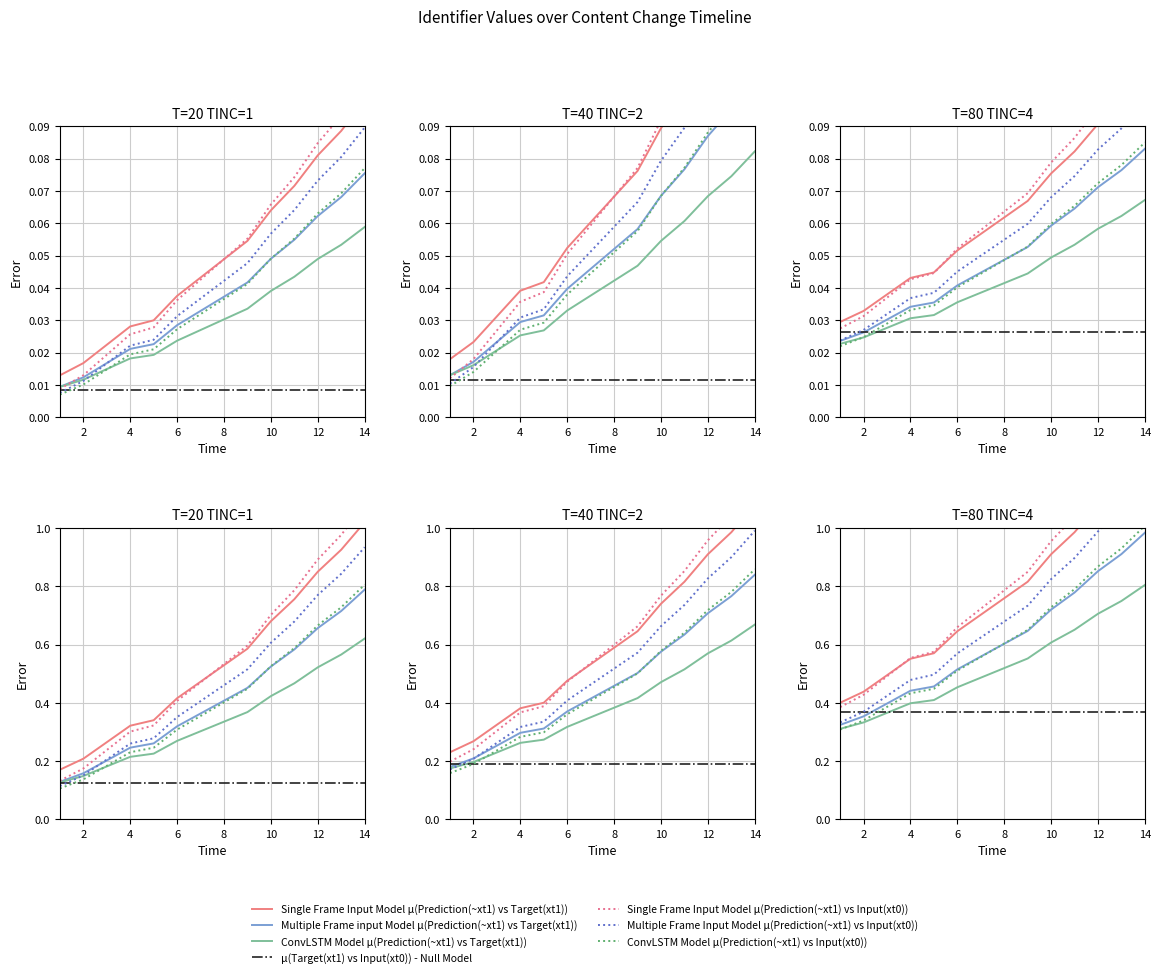

Does the chart have visible grid lines?

Yes